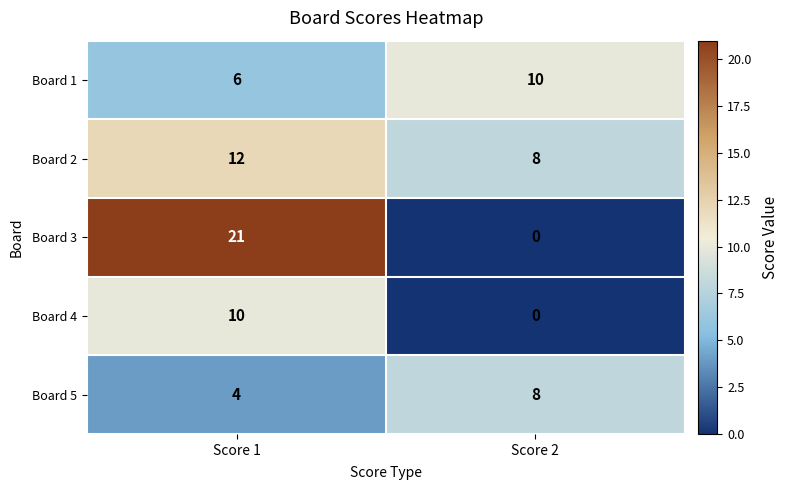

Which series has the largest total across all categories?

Board 3